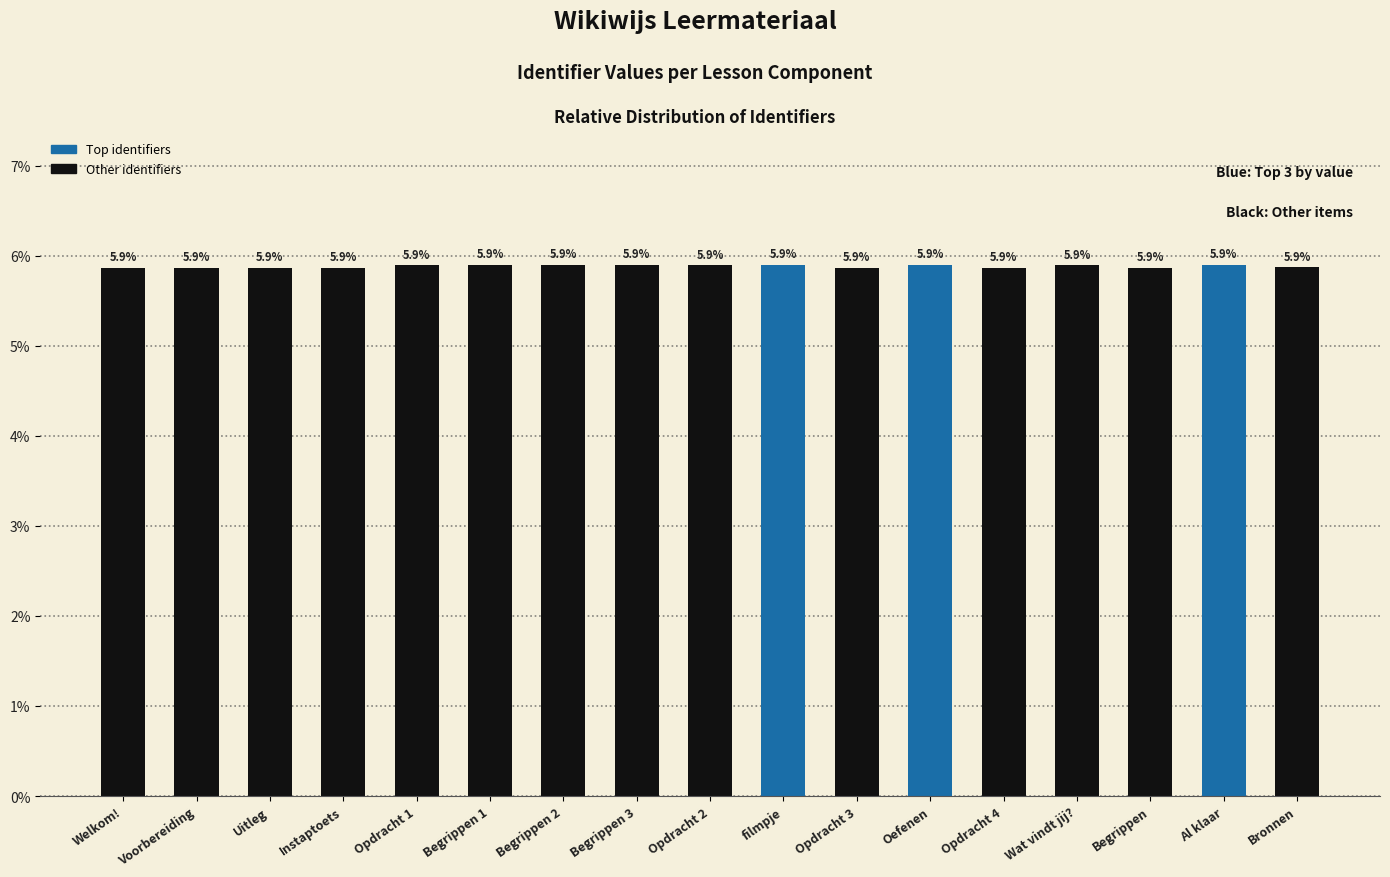

What is the approximate value at Opdracht 4?

5.9